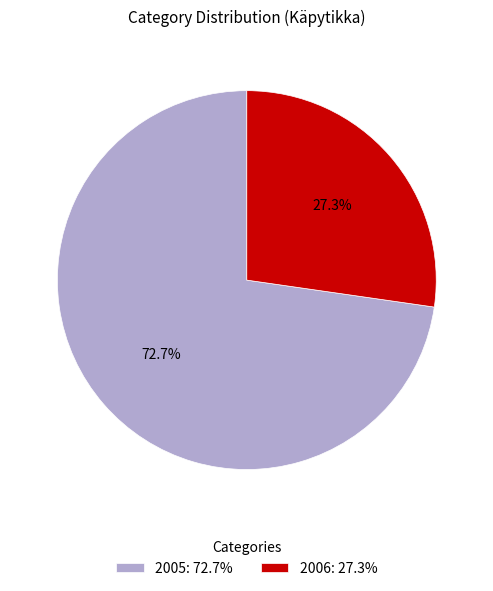

Do 2006 and 2005 together represent more than half of the pie?

Yes